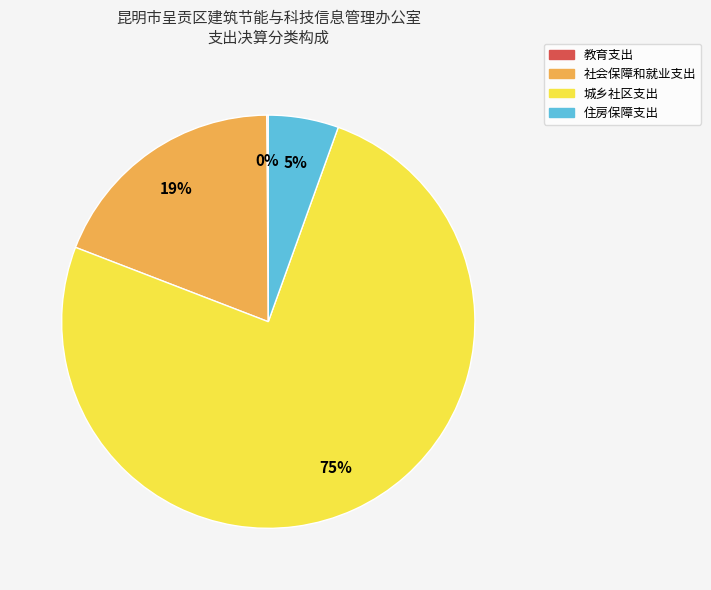

Does 住房保障支出 represent more than half of the total?

No